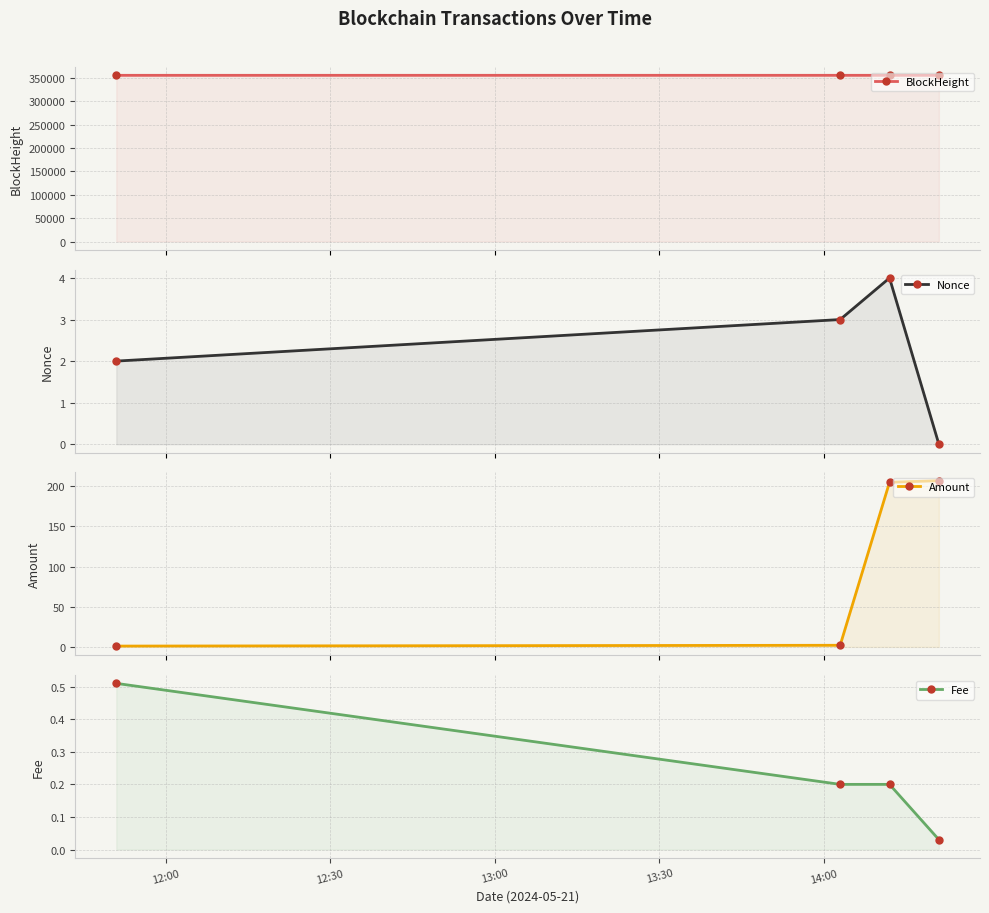

What is the difference between the maximum and minimum values in the Nonce series?

4.0